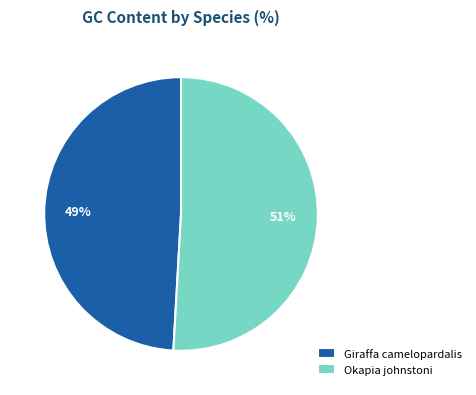

Is the sum of Okapia johnstoni and Giraffa camelopardalis greater than half?

Yes